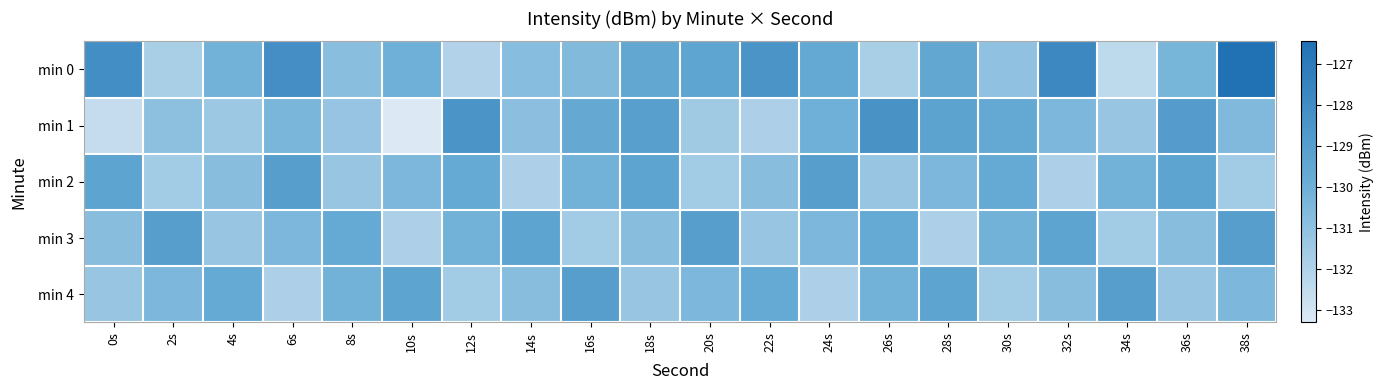

Reading left to right, transcribe all the data shown in this chart.

min 0: 0s=-128.1	2s=-131.8	4s=-130.1	6s=-128.1	8s=-130.8	10s=-130.0	12s=-132.0	14s=-130.8	16s=-130.6	18s=-129.5	20s=-129.4	22s=-128.5	24s=-129.6	26s=-131.8	28s=-129.5	30s=-131.0	32s=-127.8	34s=-132.4	36s=-130.3	38s=-126.5
min 1: 0s=-132.6	2s=-130.9	4s=-131.4	6s=-130.4	8s=-131.2	10s=-133.3	12s=-128.5	14s=-130.9	16s=-129.7	18s=-129.1	20s=-131.5	22s=-131.9	24s=-130.0	26s=-128.3	28s=-129.3	30s=-129.6	32s=-130.5	34s=-131.2	36s=-128.9	38s=-130.6
min 2: 0s=-129.3	2s=-131.6	4s=-130.8	6s=-129.0	8s=-131.2	10s=-130.5	12s=-129.7	14s=-131.9	16s=-130.1	18s=-129.3	20s=-131.6	22s=-130.8	24s=-129.0	26s=-131.2	28s=-130.5	30s=-129.7	32s=-131.9	34s=-130.1	36s=-129.3	38s=-131.6
min 3: 0s=-130.8	2s=-129.0	4s=-131.2	6s=-130.5	8s=-129.7	10s=-131.9	12s=-130.1	14s=-129.3	16s=-131.6	18s=-130.8	20s=-129.0	22s=-131.2	24s=-130.5	26s=-129.7	28s=-131.9	30s=-130.1	32s=-129.3	34s=-131.6	36s=-130.8	38s=-129.0
min 4: 0s=-131.2	2s=-130.5	4s=-129.7	6s=-131.9	8s=-130.1	10s=-129.3	12s=-131.6	14s=-130.8	16s=-129.0	18s=-131.2	20s=-130.5	22s=-129.7	24s=-131.9	26s=-130.1	28s=-129.3	30s=-131.6	32s=-130.8	34s=-129.0	36s=-131.2	38s=-130.5